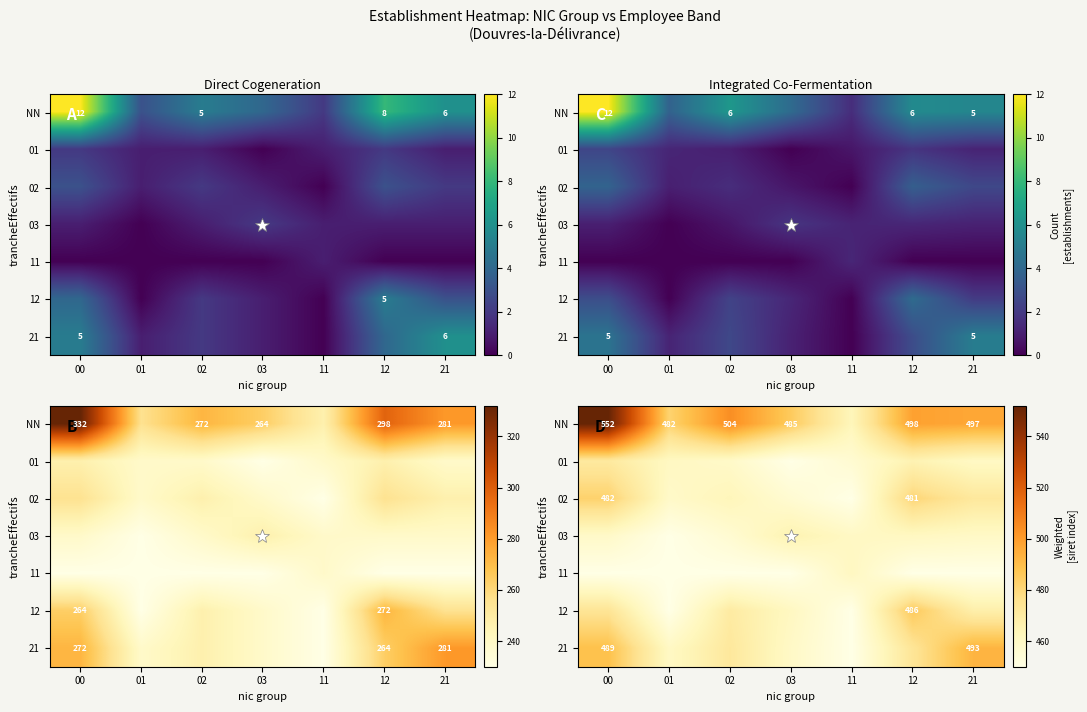

The 12 series shows 702.6 at 00. True or false?

False